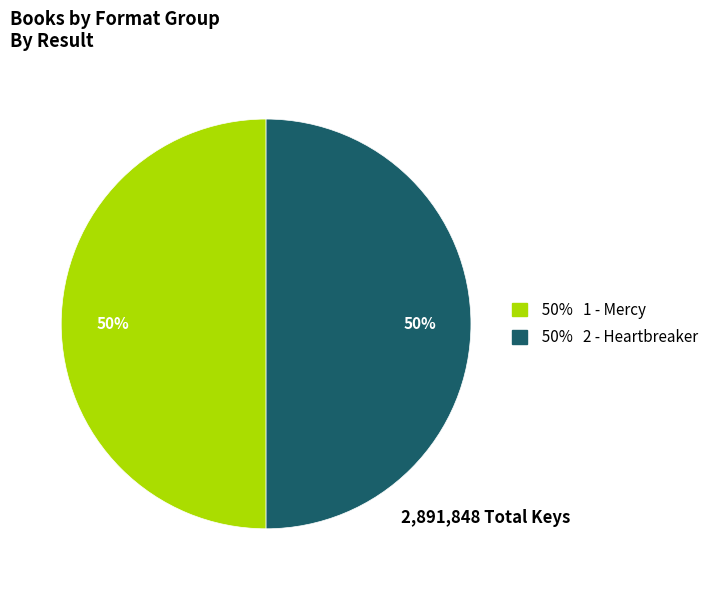

To the nearest percent, what is the average slice percentage?

50%